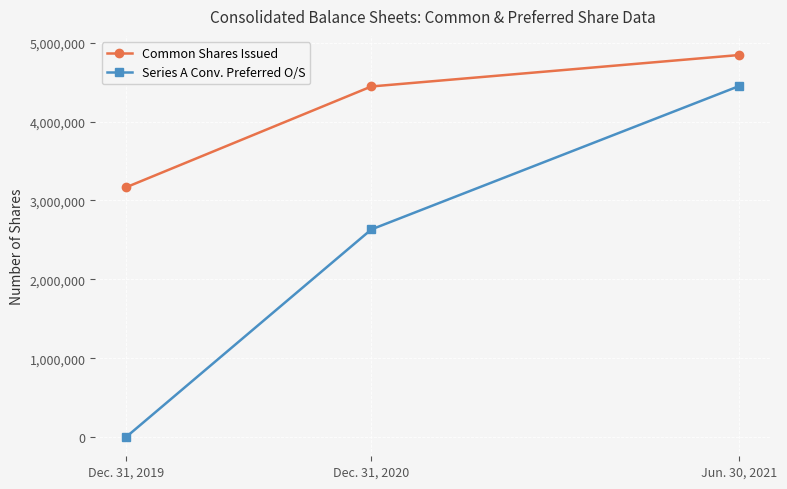

What is the total value across all series at Jun. 30, 2021?

9293311